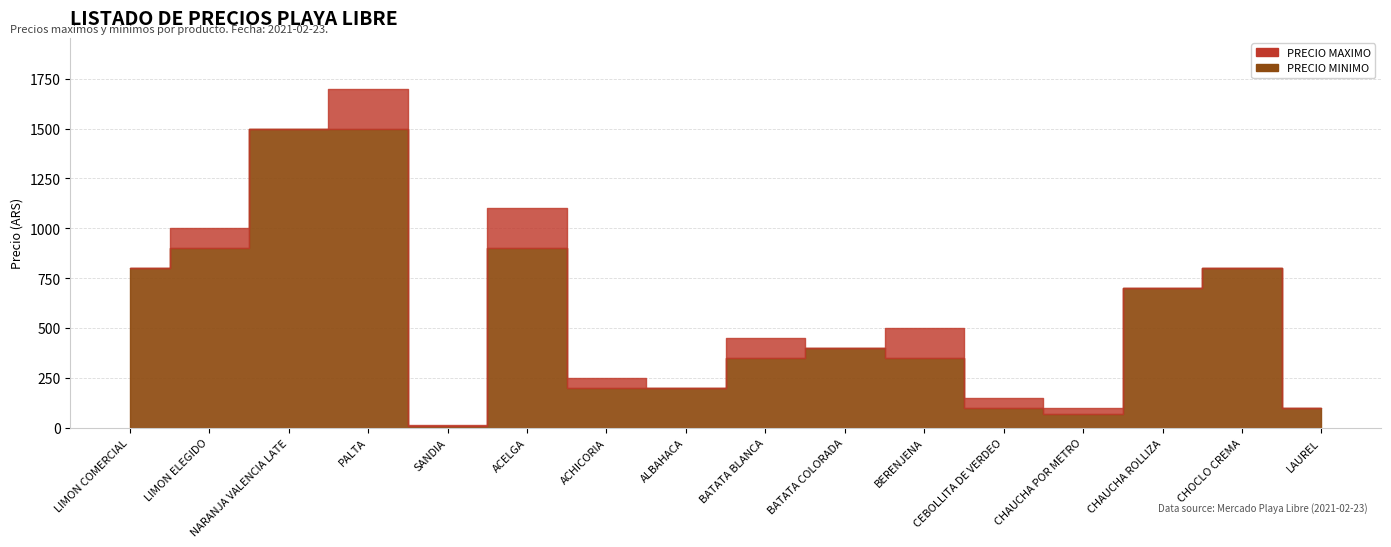

What is the lowest value of the PRECIO MAXIMO series?

15